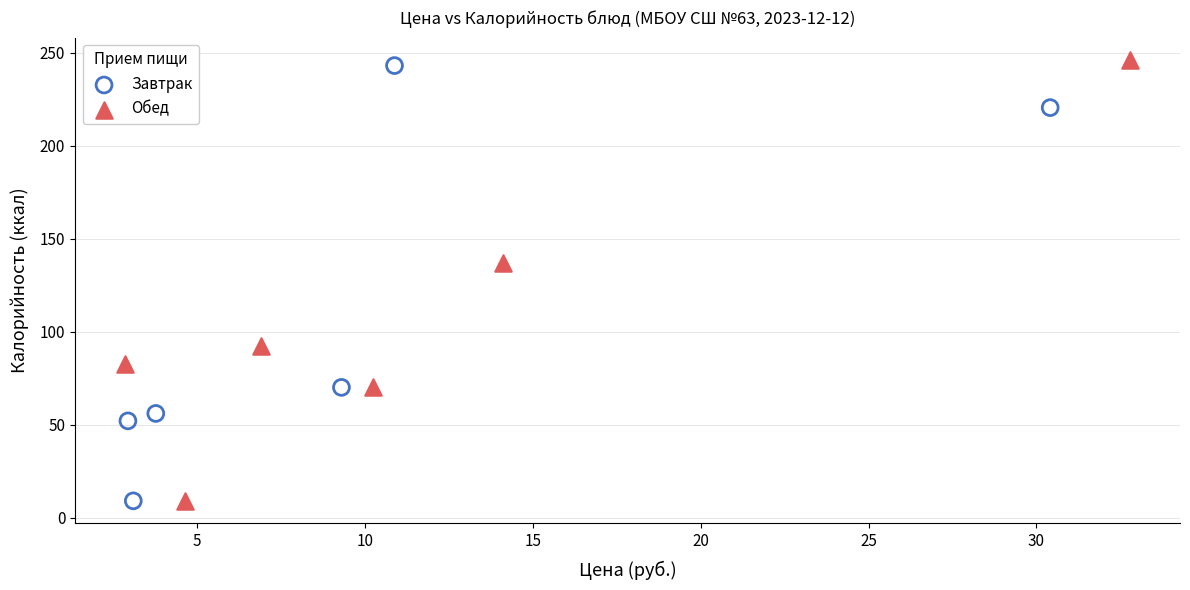

What are all the series names shown in the legend?

Завтрак, Обед